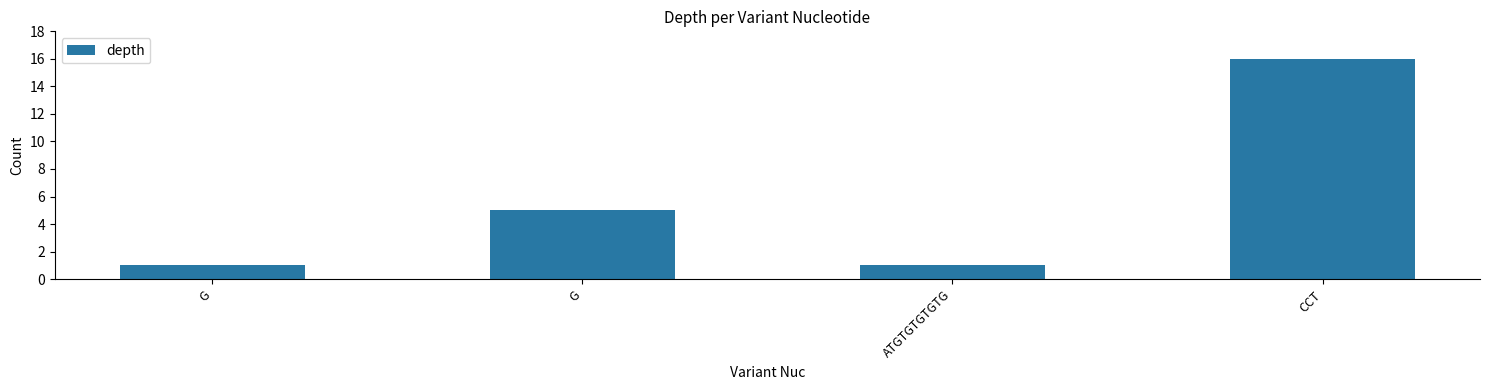

How many data points are less than 5?

2